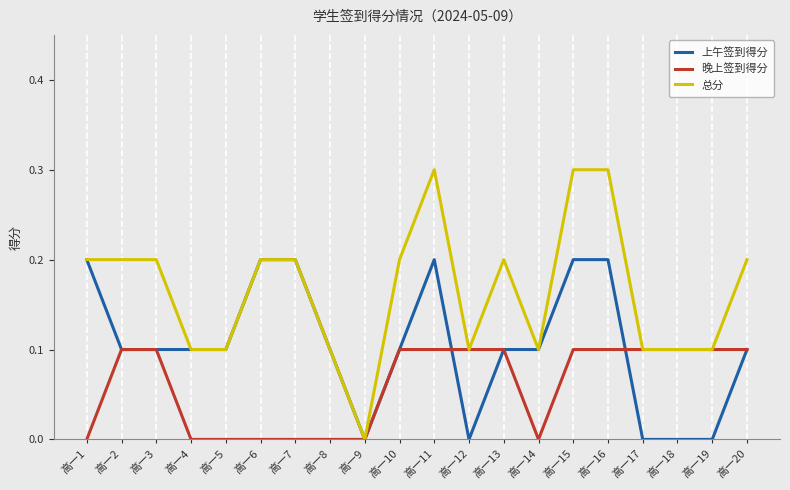

Does the chart have visible grid lines?

Yes